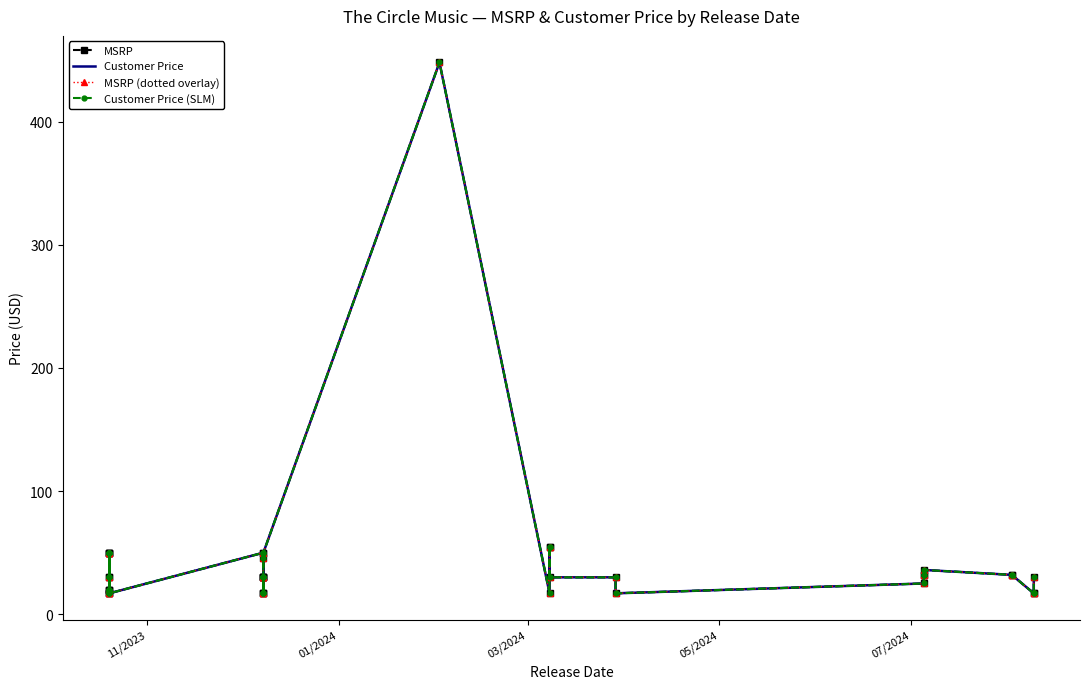

Count the number of categories in the chart.

39